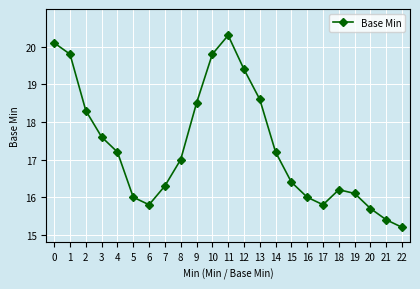

At which category does the data reach its first local peak?

11